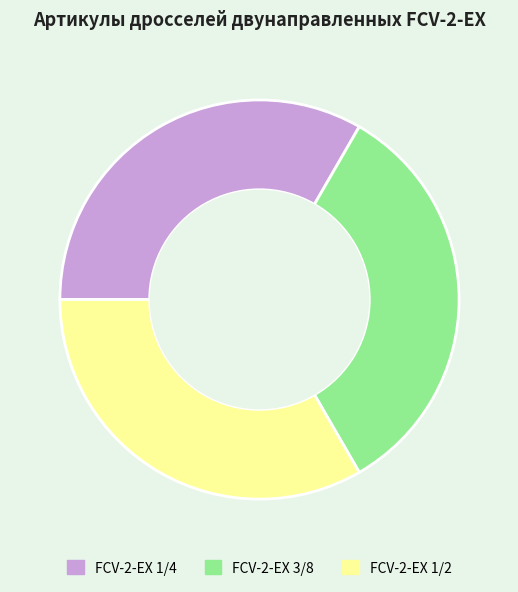

How many slices are in this pie chart?

3